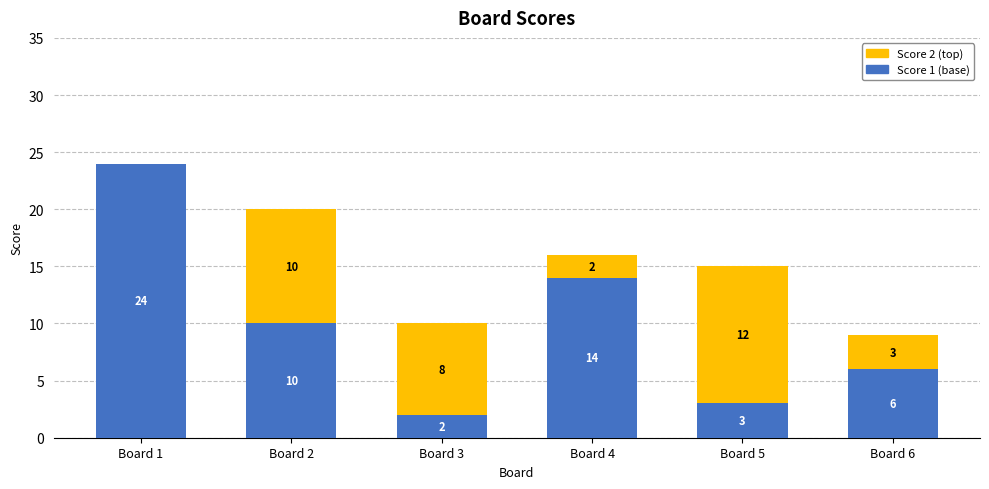

At which category is the sum across all series the highest?

Board 1